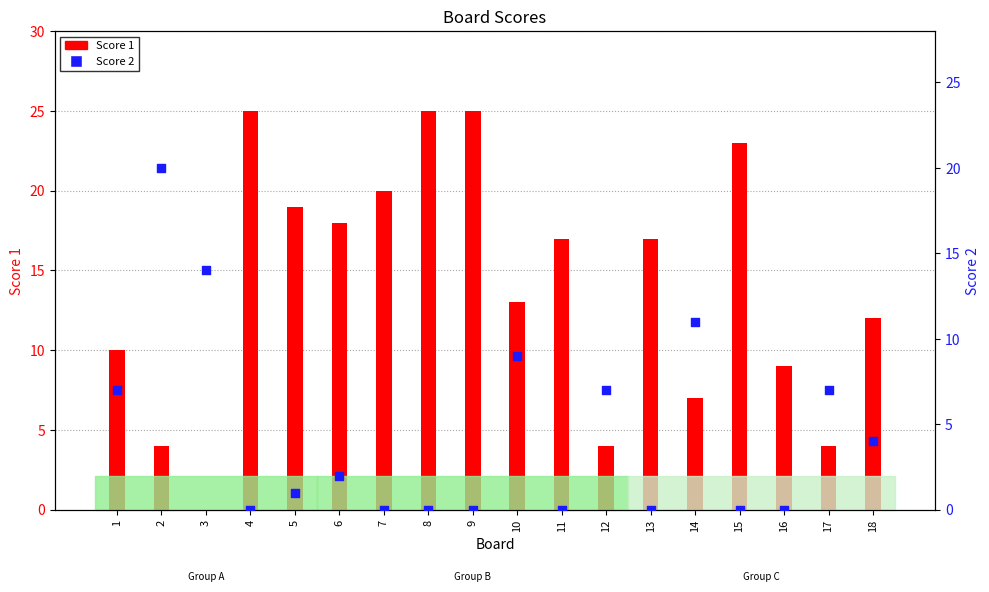

At which category is the sum across all series the highest?

4